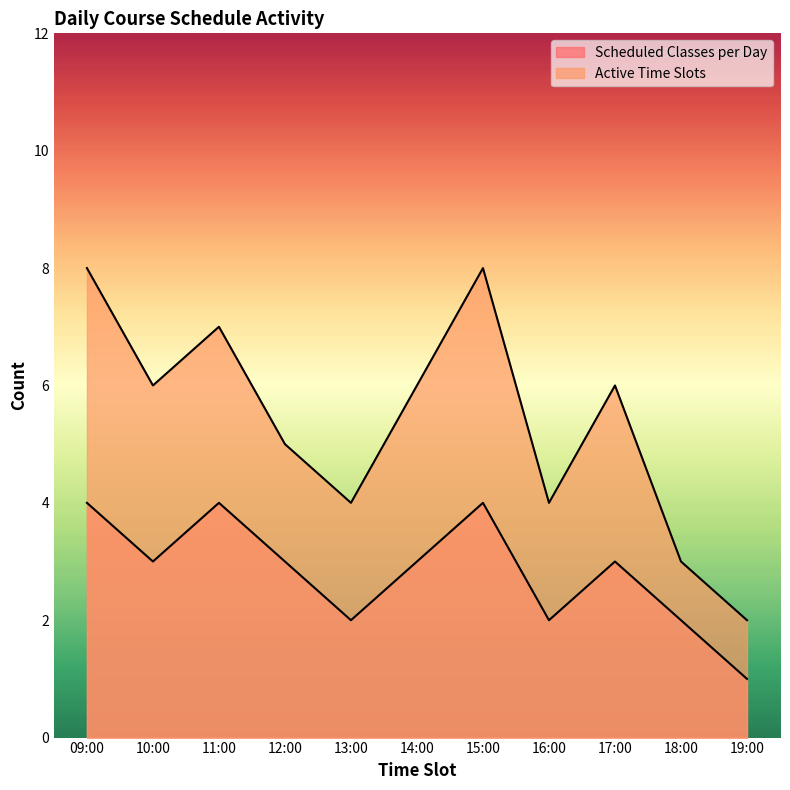

Reading left to right, extract all data points from this chart.

Scheduled Classes per Day: 4	3	4	3	2	3	4	2	3	2	1
Active Time Slots: 8	6	7	5	4	6	8	4	6	3	2